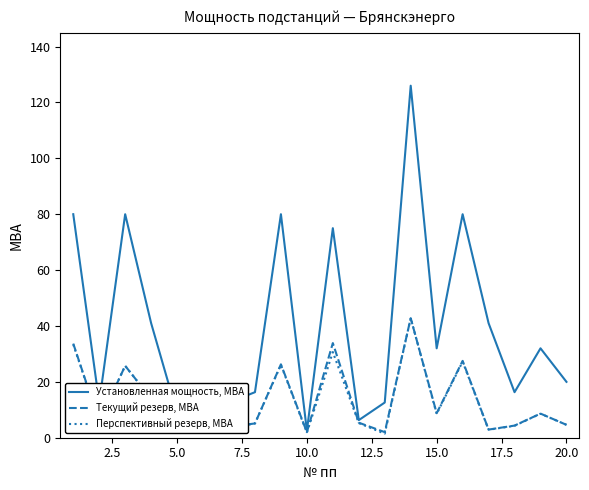

Which series has the widest spread of values?

Установленная мощность, МВА